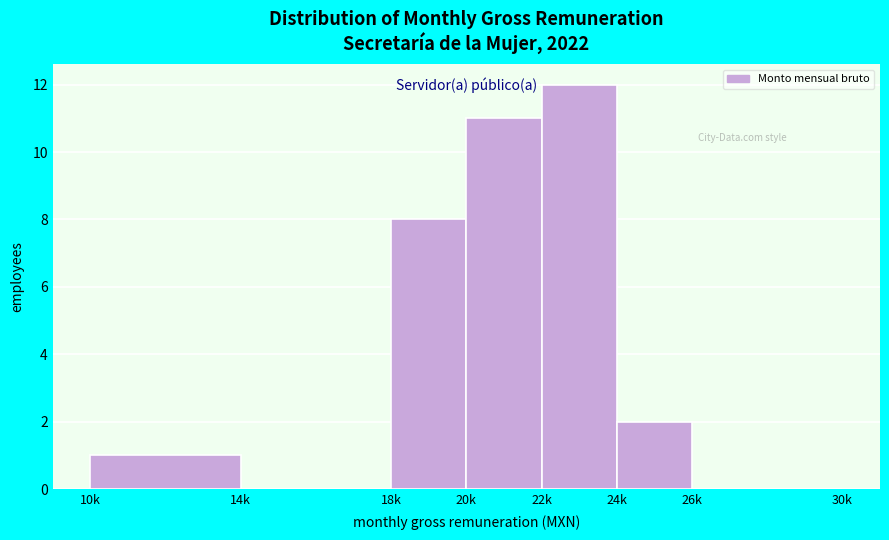

Reading left to right, what are all the values shown in this chart?

10k=1	14k=0	18k=8	20k=11	22k=12	24k=2	26k=0